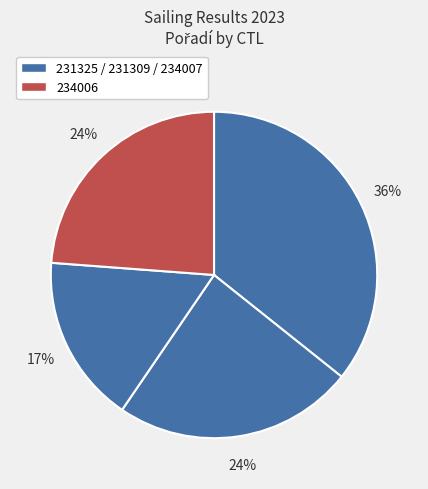

Count the number of slices in the pie.

4